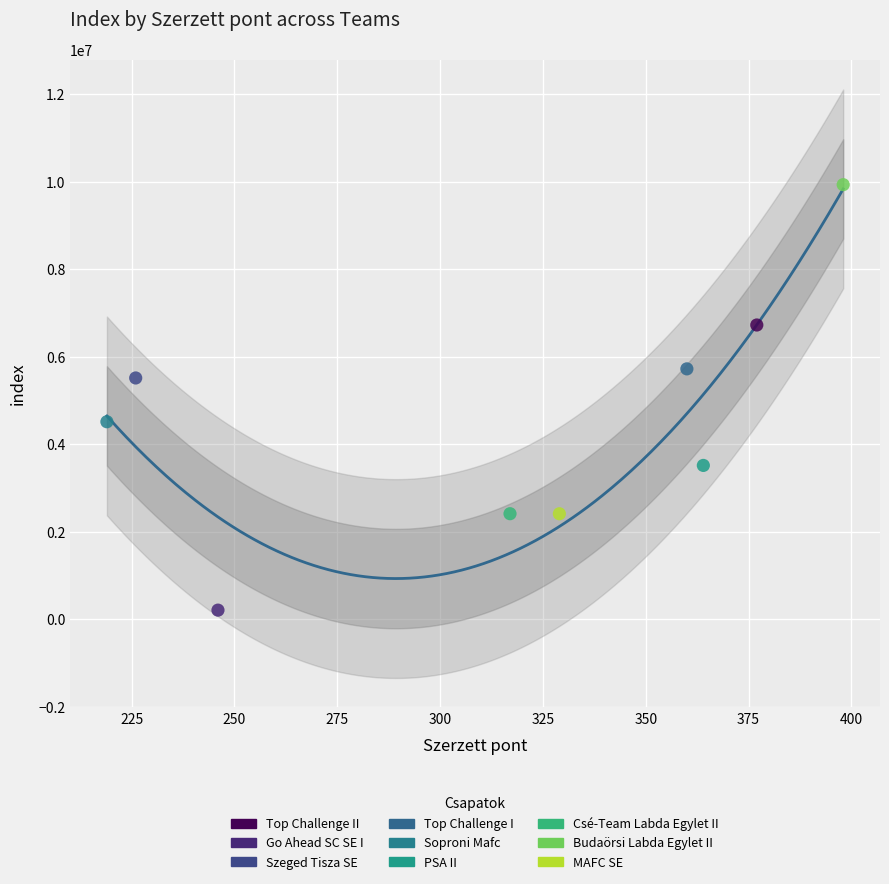

Which series contains the lowest Y value?

Go Ahead SC SE I